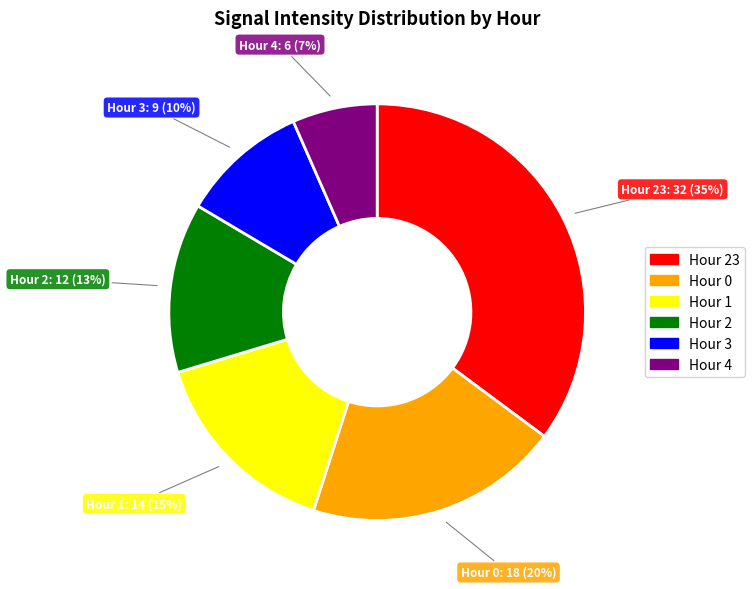

To the nearest percent, what is the average slice percentage?

17%